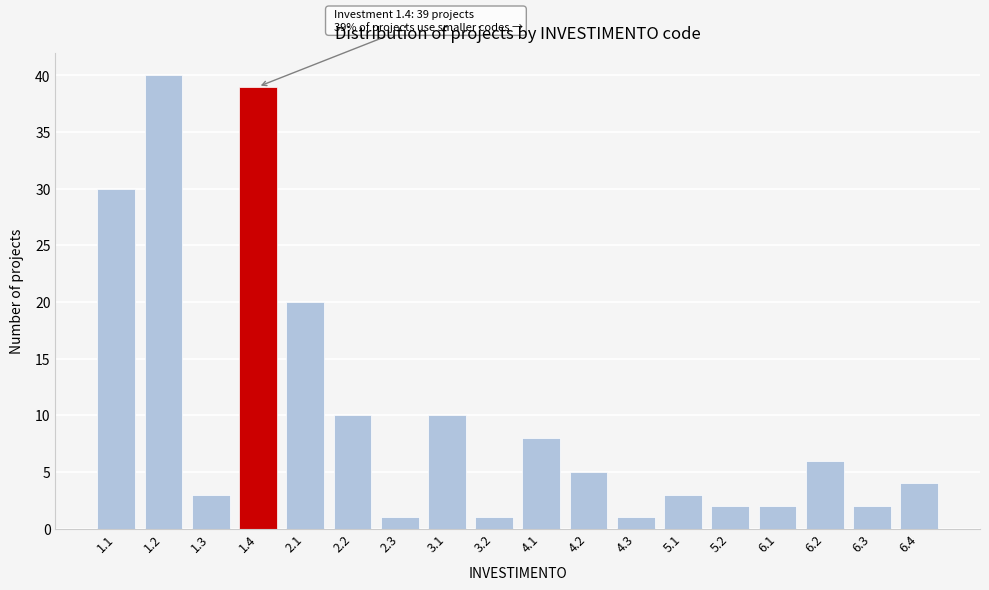

Reading left to right, list all the values displayed in this chart.

1.1=30	1.2=40	1.3=3	1.4=39	2.1=20	2.2=10	2.3=1	3.1=10	3.2=1	4.1=8	4.2=5	4.3=1	5.1=3	5.2=2	6.1=2	6.2=6	6.3=2	6.4=4